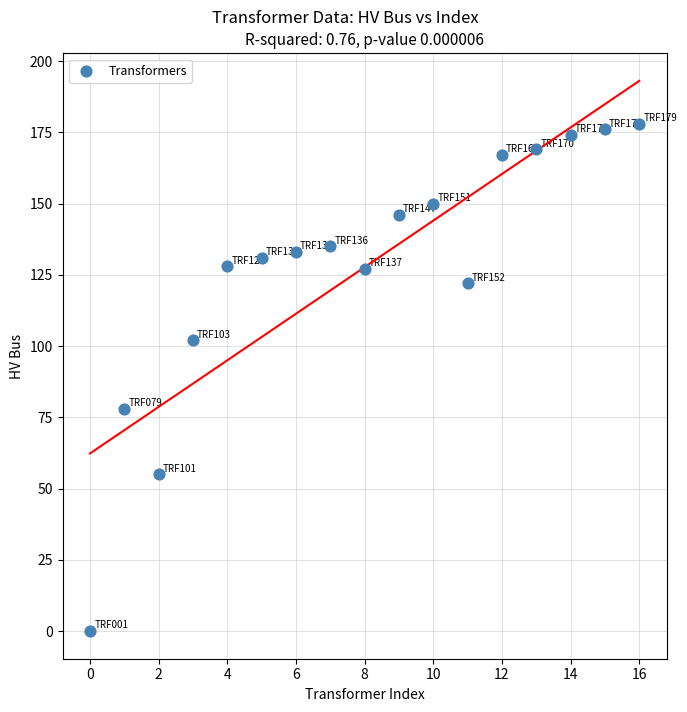

What is the range of Y values (max minus min)?

178